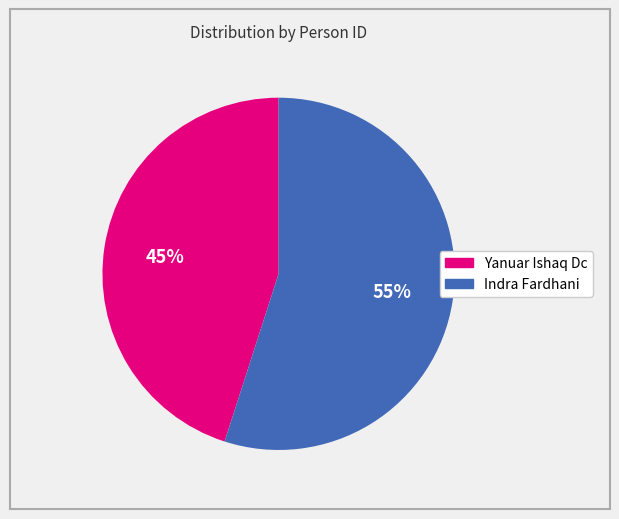

Which has a higher value, Indra Fardhani or Yanuar Ishaq Dc?

Indra Fardhani